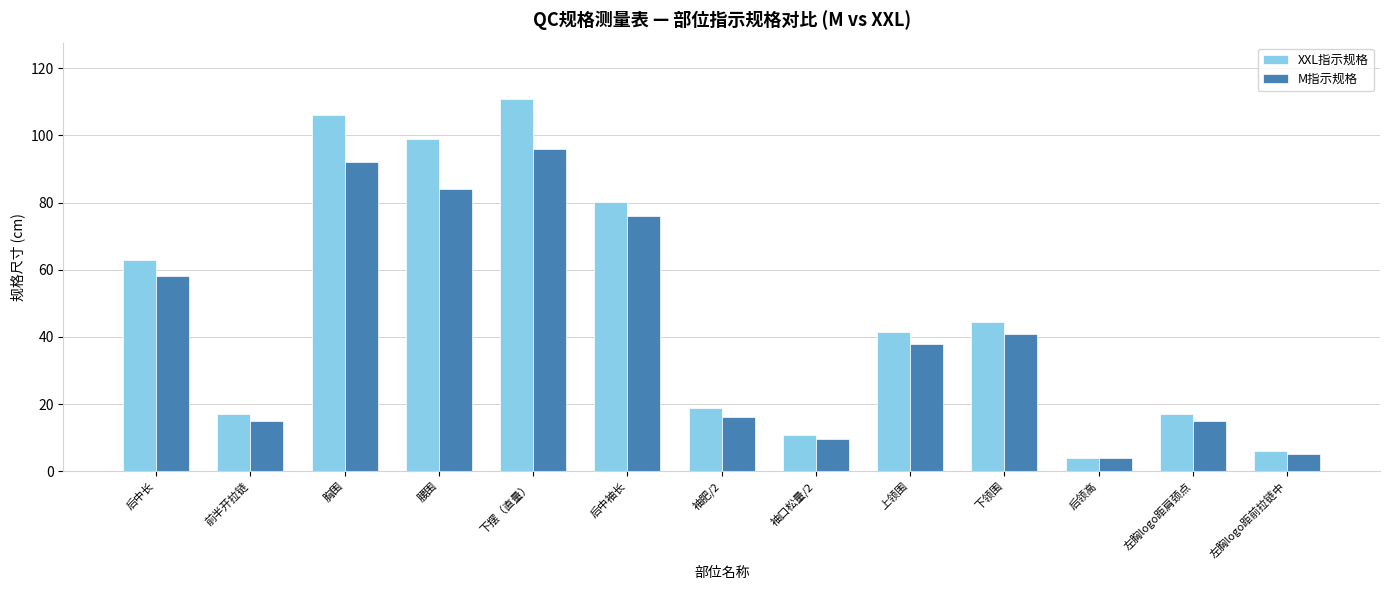

What is the difference between the M指示规格 values at 袖肥/2 and 袖口松量/2?

6.5